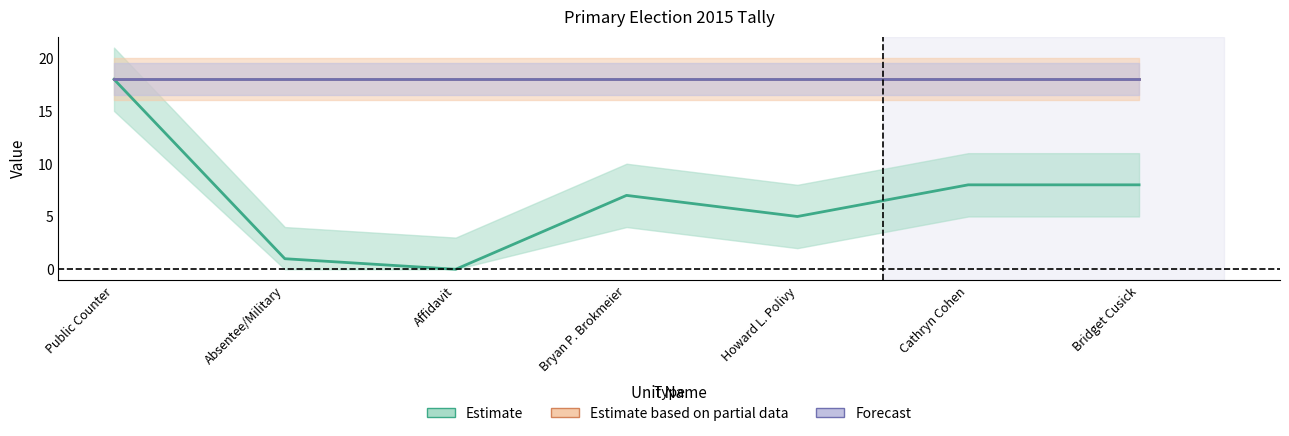

True or false: Forecast and Estimate cross at least once.

False